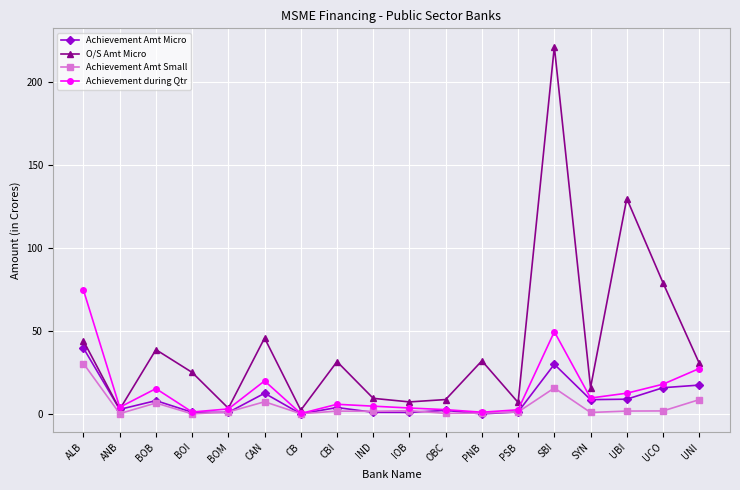

What is the difference between the second highest and second lowest values in the O/S Amt Micro series?

127.0